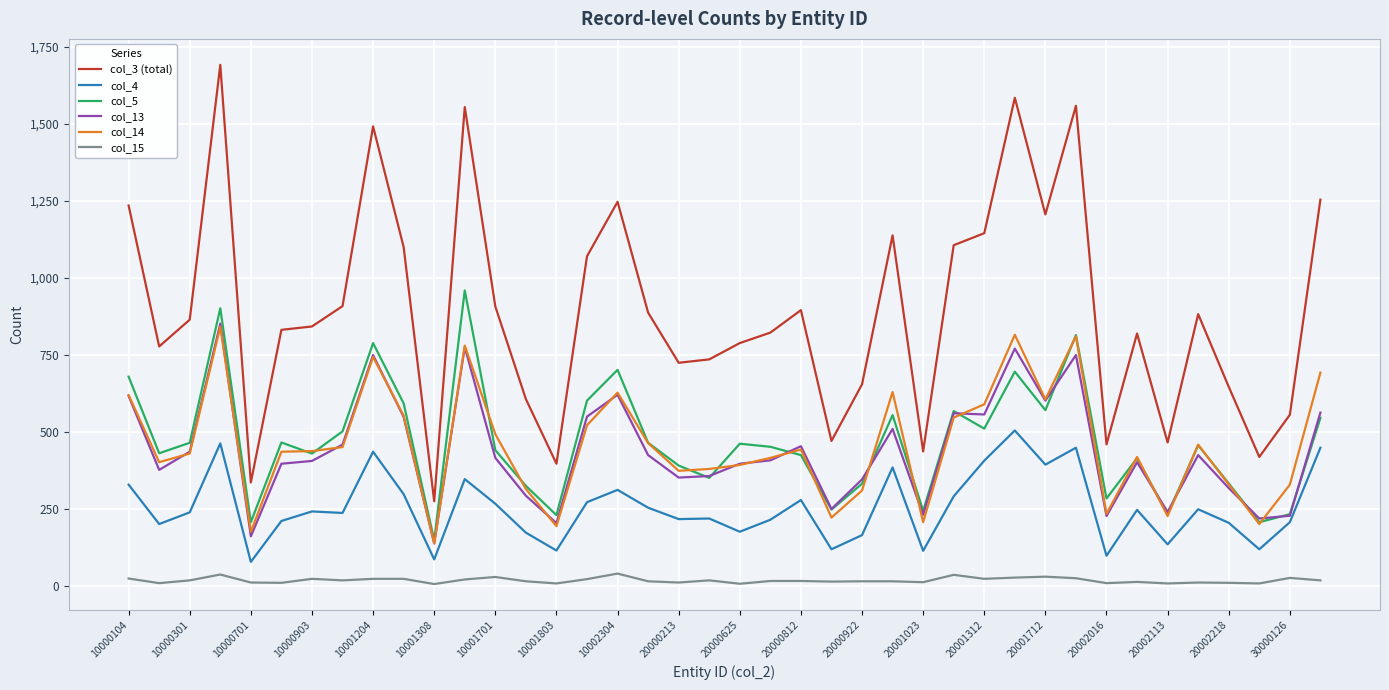

In col_15, how many points are lower than both neighbors (excluding endpoints)?

13